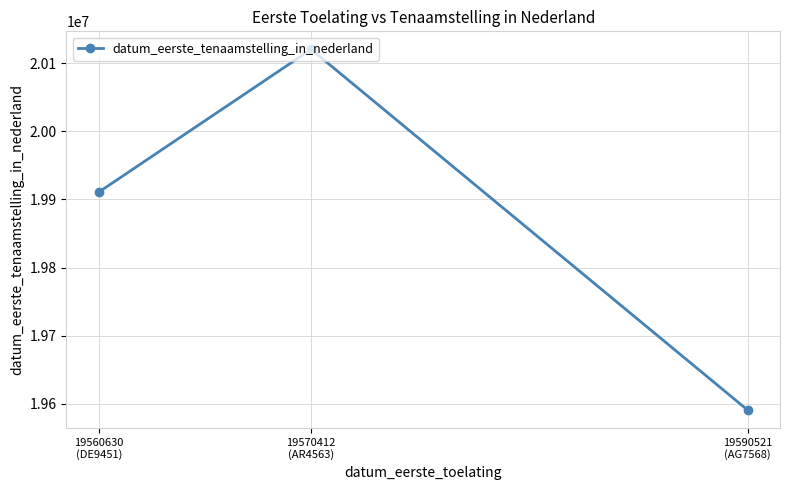

What is the average value?

19874047